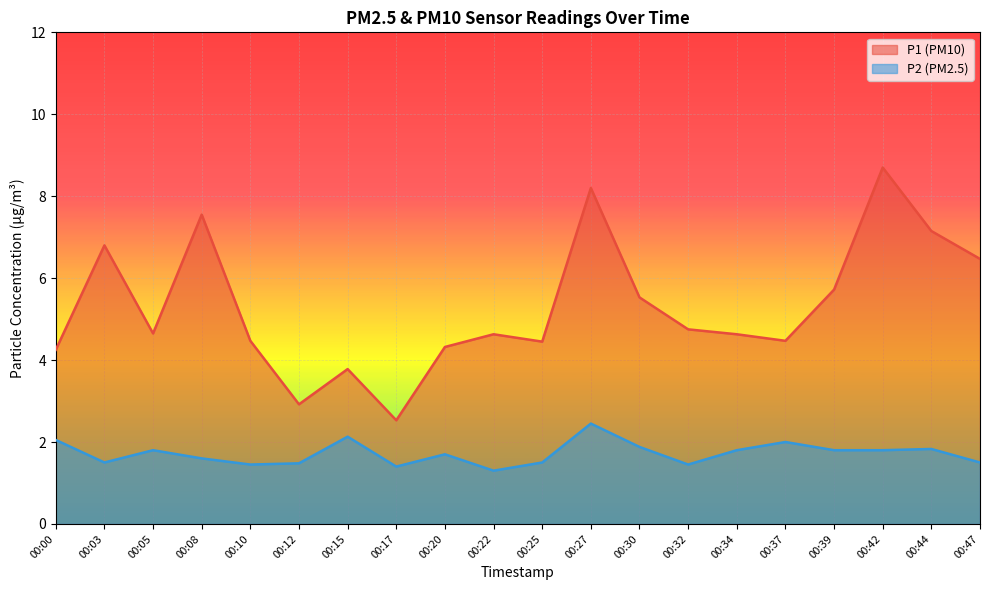

What is the value of the P1 point at the 16th from the left?

4.5